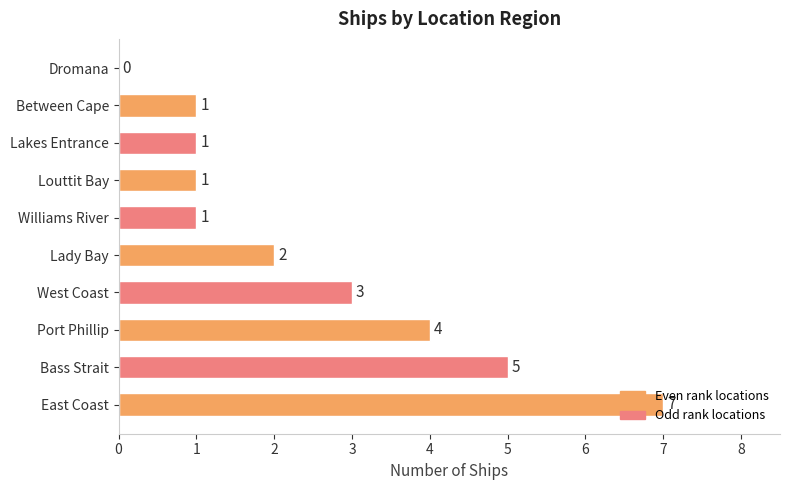

The chart shows a value of 1 at Williams River. True or false?

True